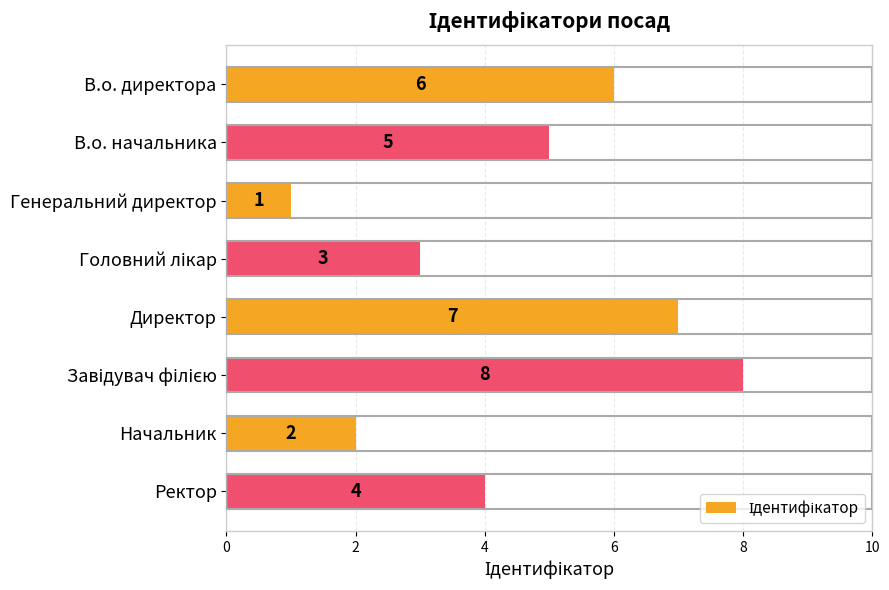

What value does the data have at В.о. директора?

6